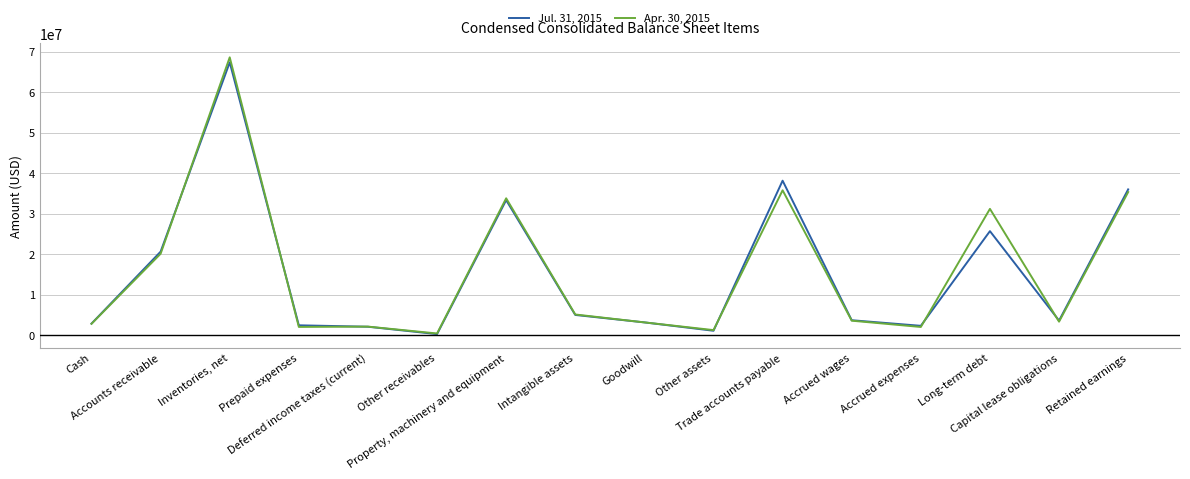

List the series in order of their peak value, lowest first.

Jul. 31, 2015, Apr. 30, 2015